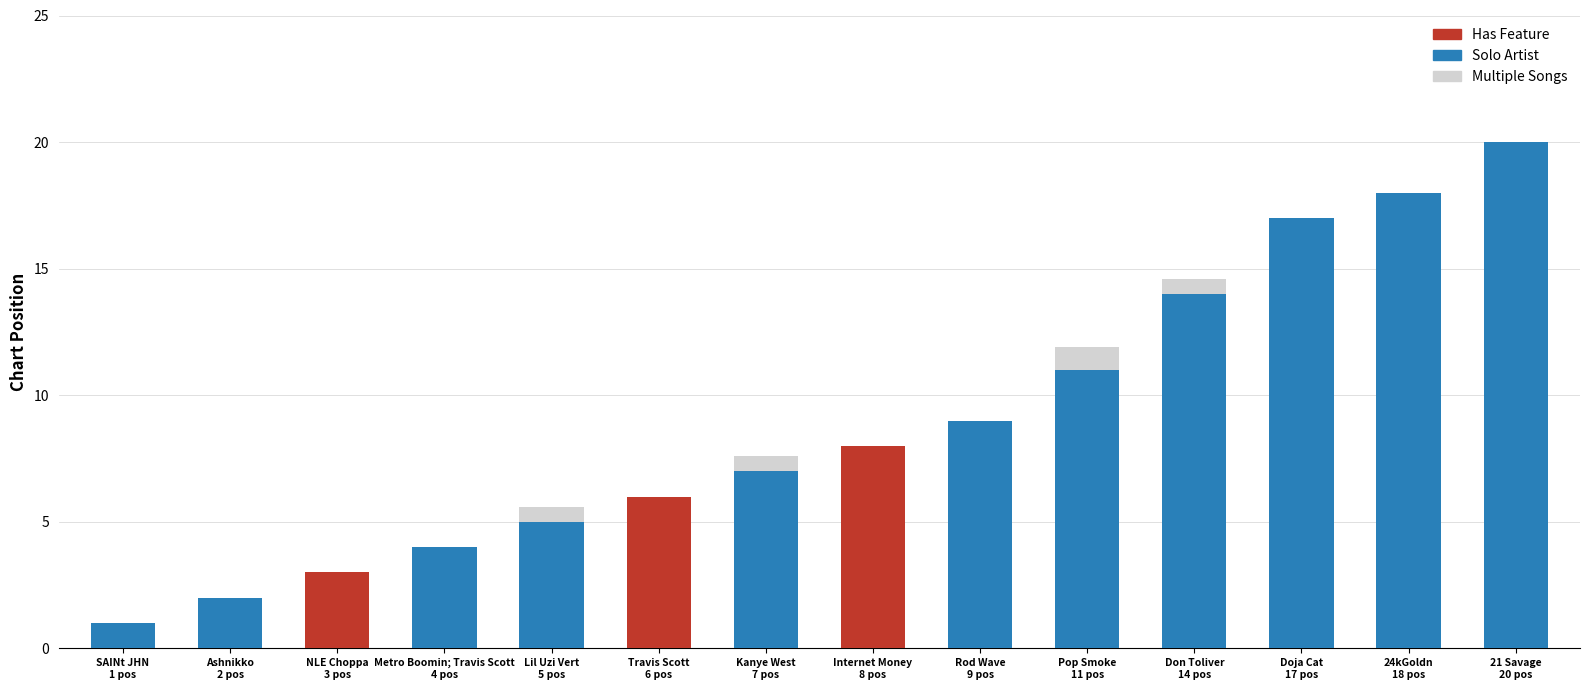

What is the greatest value displayed?

20